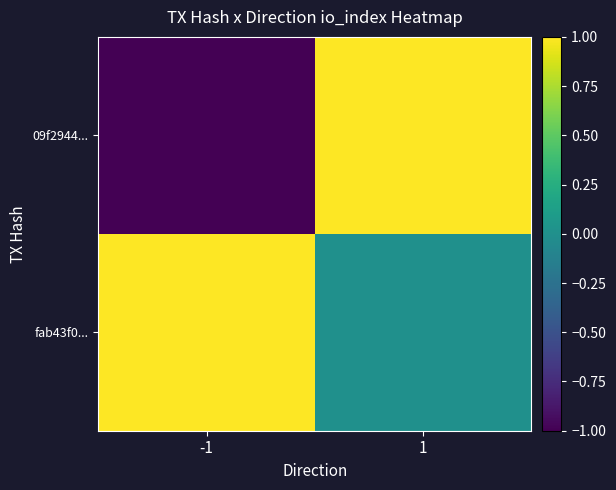

Rank the series at 1 from highest to lowest value.

09f2944..., fab43f0...